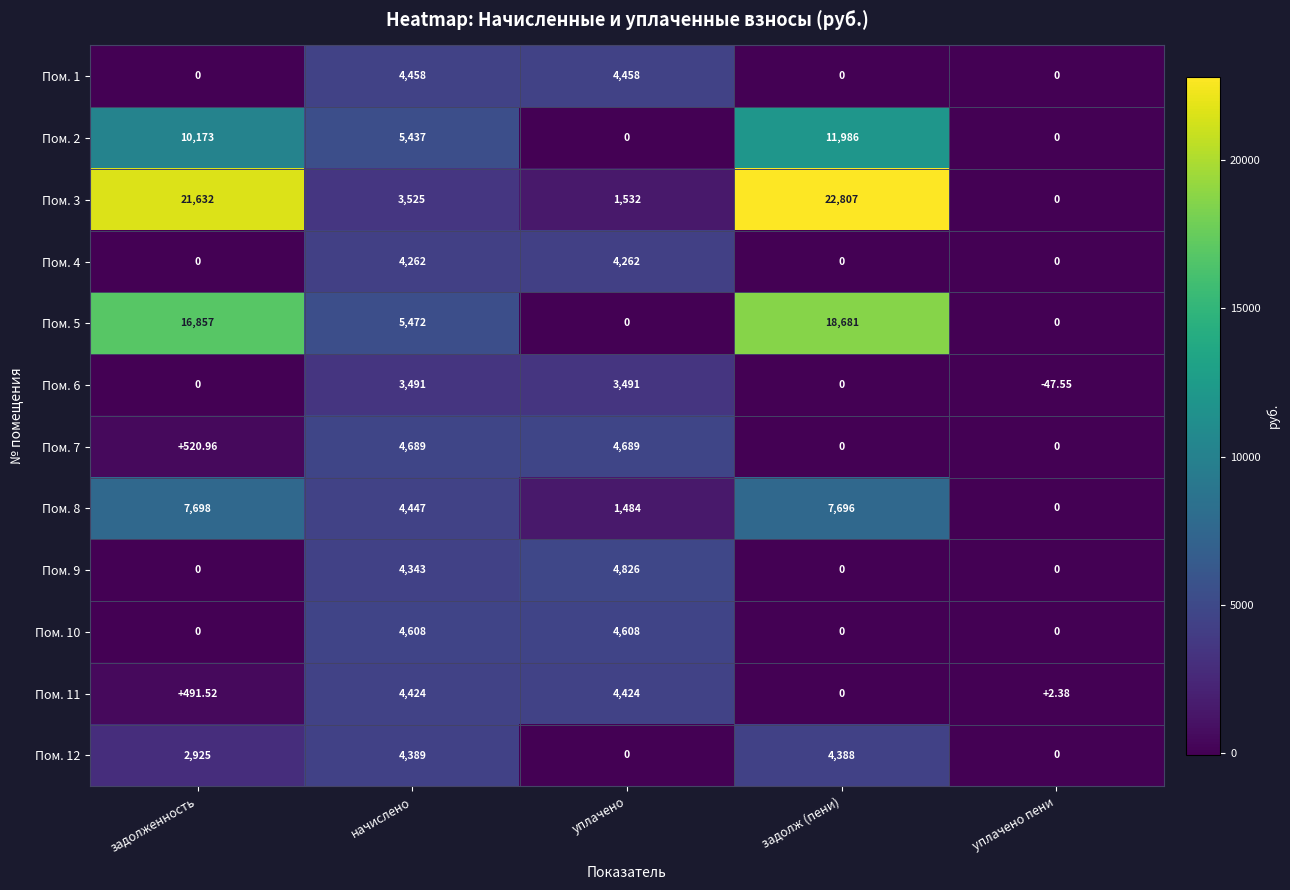

Which label corresponds to the smallest value in the chart?

уплачено пени